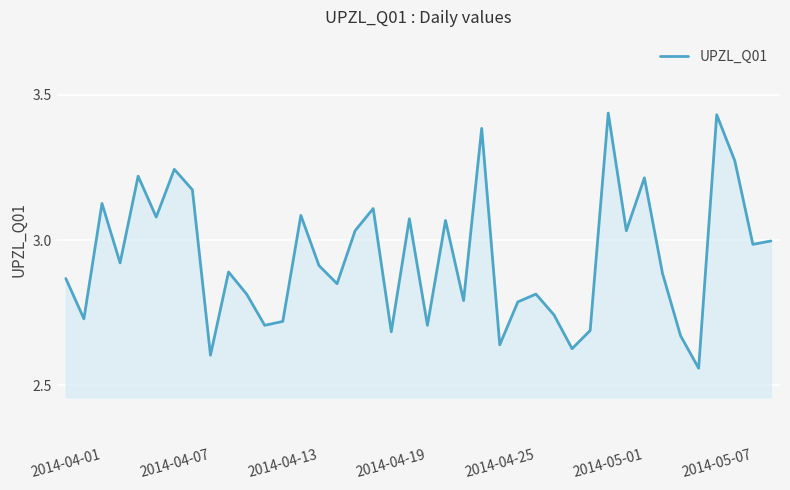

What is the difference between the maximum and minimum values?

0.9